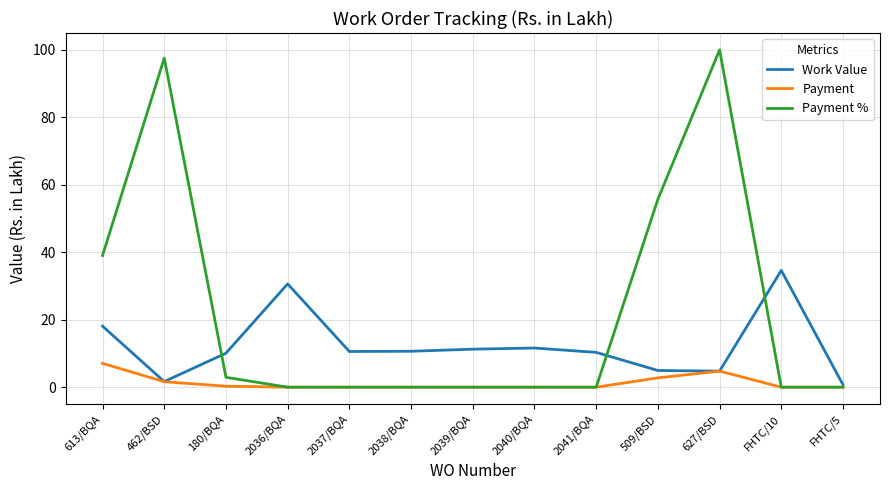

Is it true that Payment % equals 34.6 at FHTC/10?

False